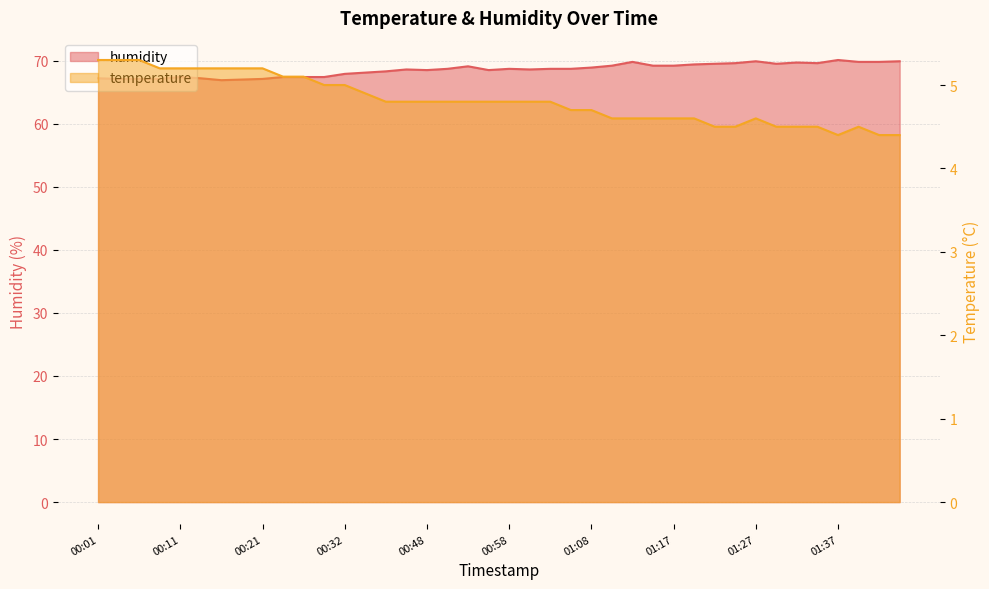

What is the total value across all series at 01:39?

74.3